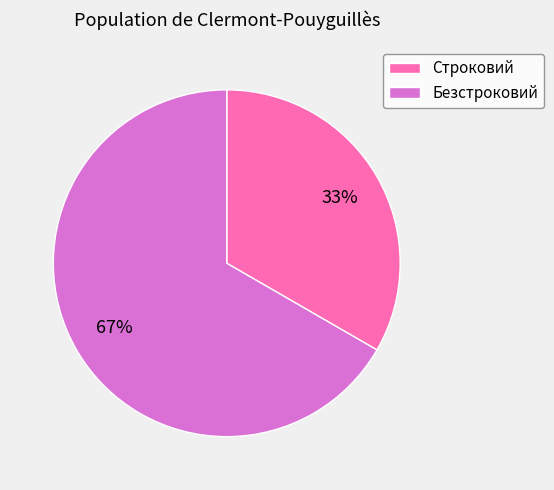

Does Строковий represent more than half of the total?

No